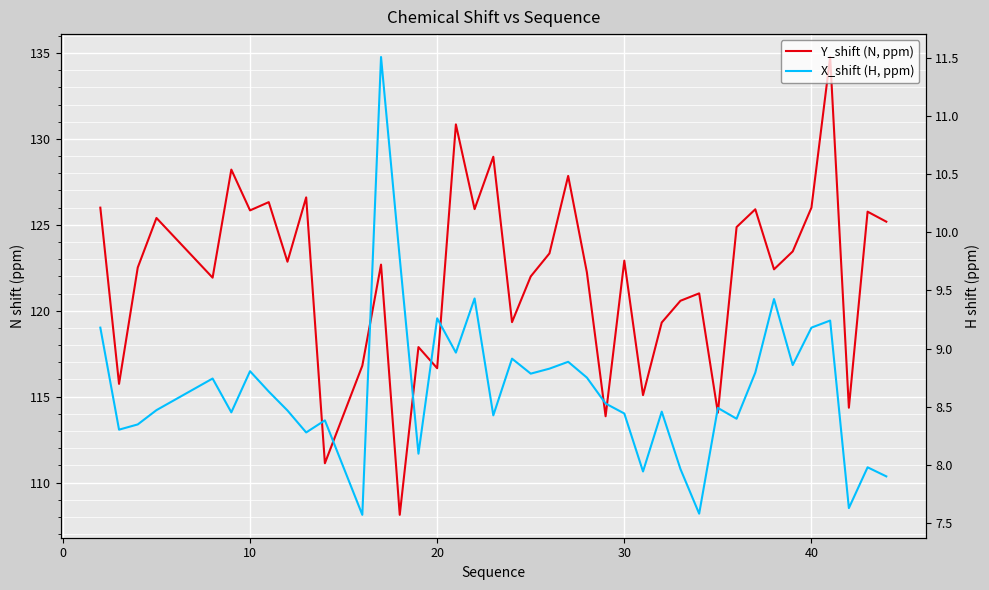

Which series has the largest total across all categories?

Y_shift (N, ppm)